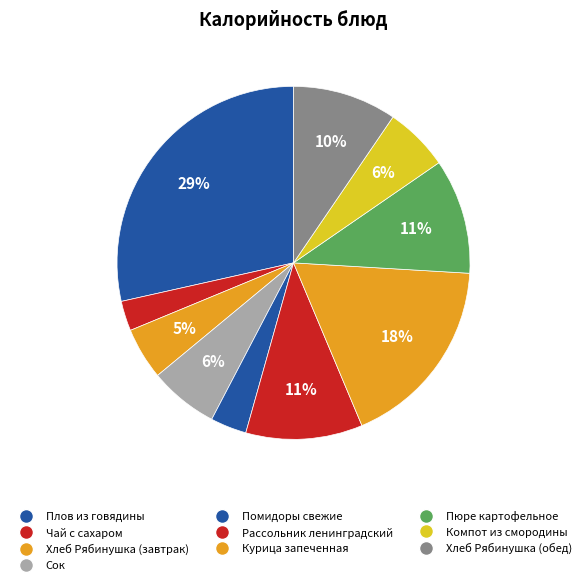

The Хлеб Рябинушка (завтрак) slice represents 5% of the pie. True or false?

True